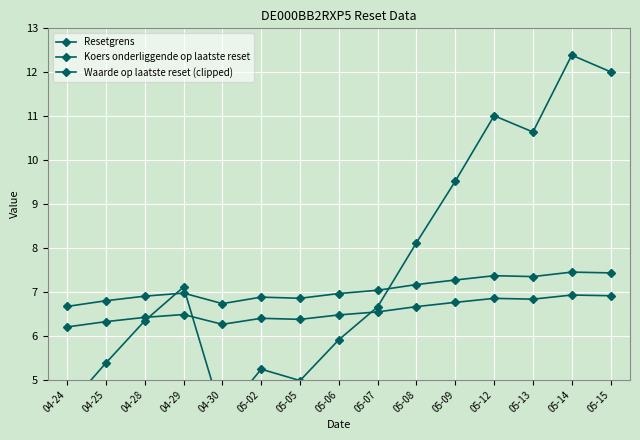

What is the lowest value of the Koers onderliggende op laatste reset series?

6.7